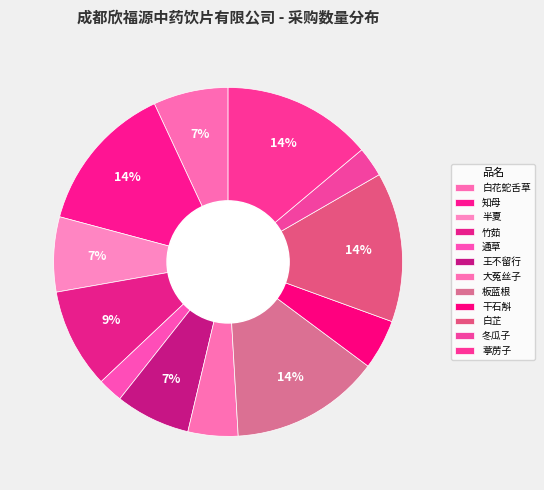

How many slices are in this pie chart?

12